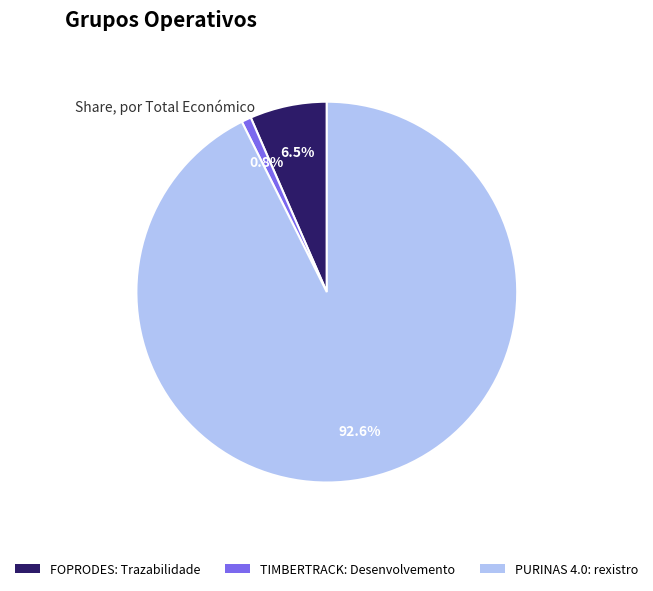

What is the largest slice in the pie chart?

PURINAS 4.0: rexistro